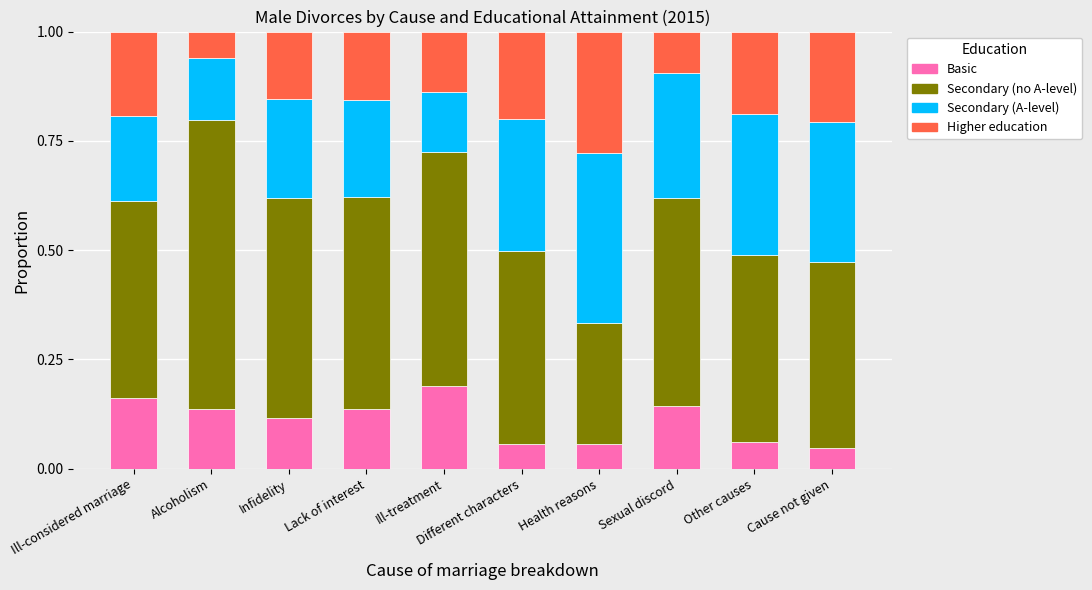

What is the sum of all Basic values?

1.1